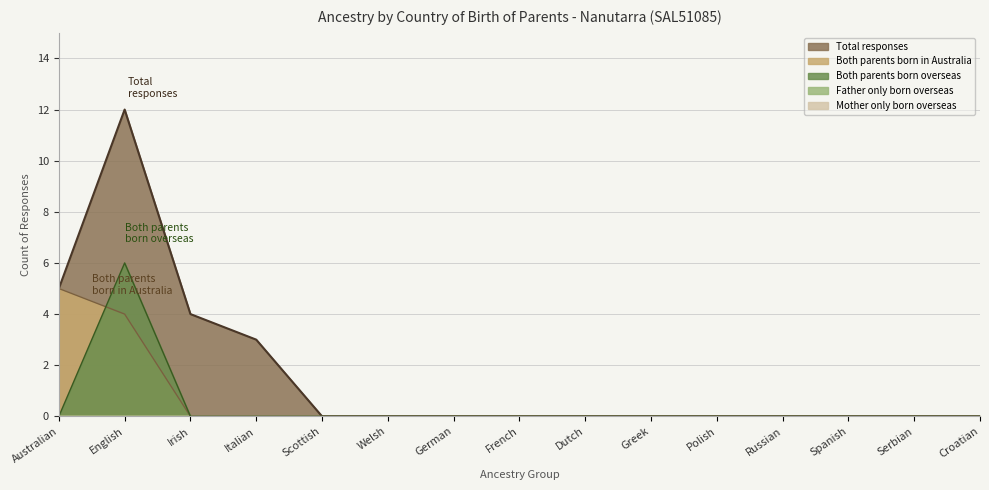

Reading left to right, what are all the values shown in this chart?

Both parents born overseas: 0	6	0	0	0	0	0	0	0	0	0	0	0	0	0
Both parents born in Australia: 5	4	0	0	0	0	0	0	0	0	0	0	0	0	0
Total responses: 5	12	4	3	0	0	0	0	0	0	0	0	0	0	0